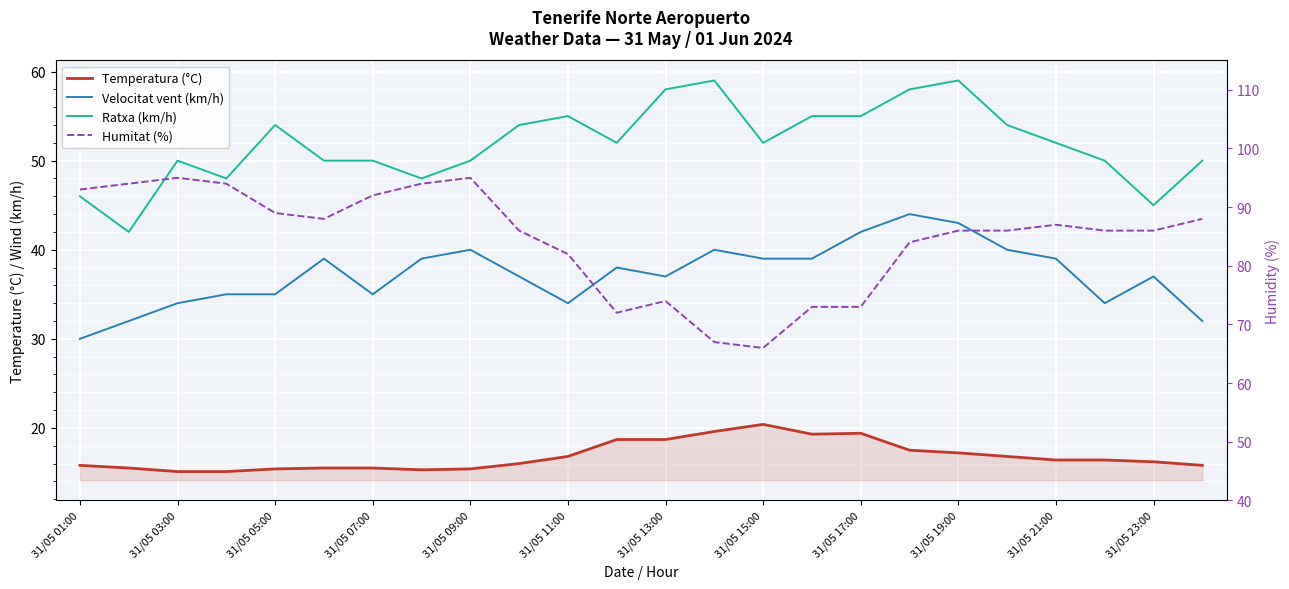

Rank the series at 31/05 07:00 from lowest to highest value.

Temperatura (°C), Velocitat vent (km/h), Ratxa (km/h), Humitat (%)